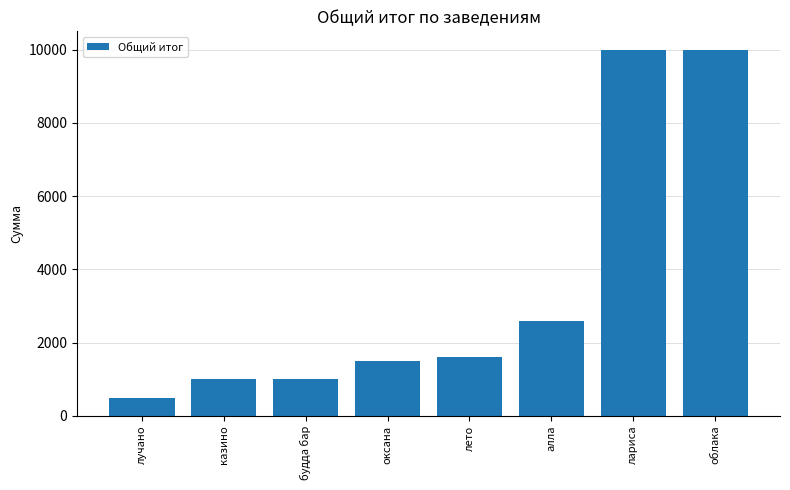

What is the ratio of the value at будда бар to the value at алла?

0.4